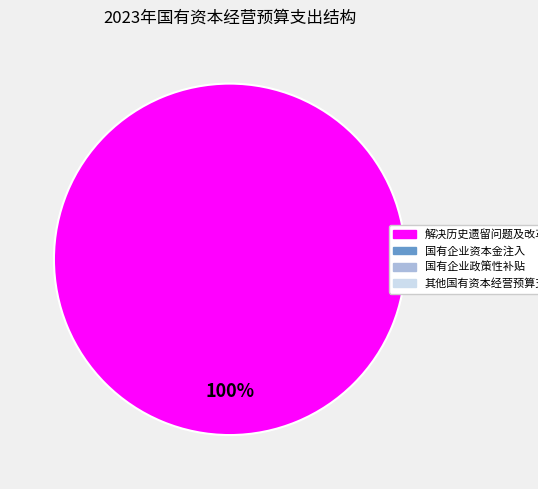

Does any single category account for the majority?

Yes